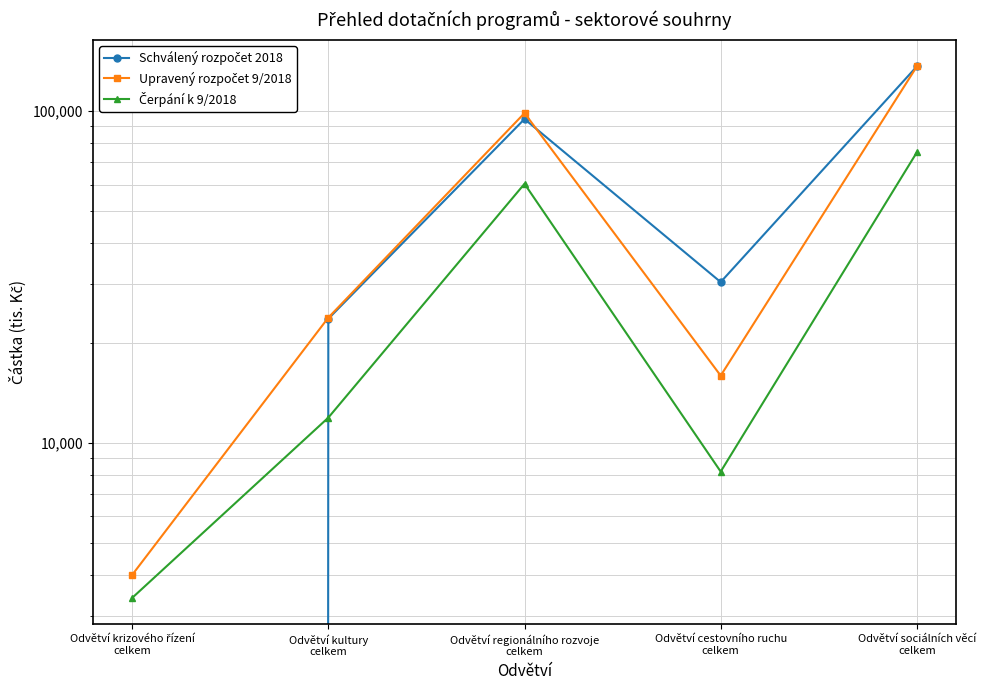

Where is Schválený rozpočet 2018 nearest to the value 68093?

Odvětví regionálního rozvoje
celkem